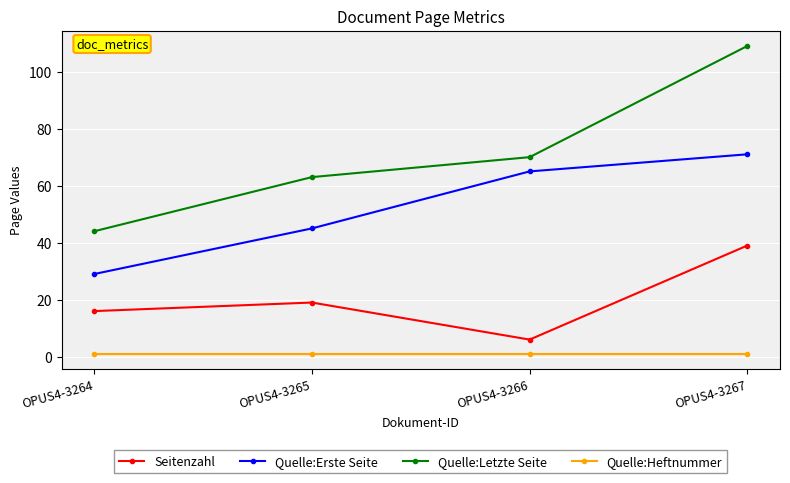

Reading left to right, list all the values displayed in this chart.

Seitenzahl: 16	19	6	39
Quelle:Erste Seite: 29	45	65	71
Quelle:Letzte Seite: 44	63	70	109
Quelle:Heftnummer: 1	1	1	1